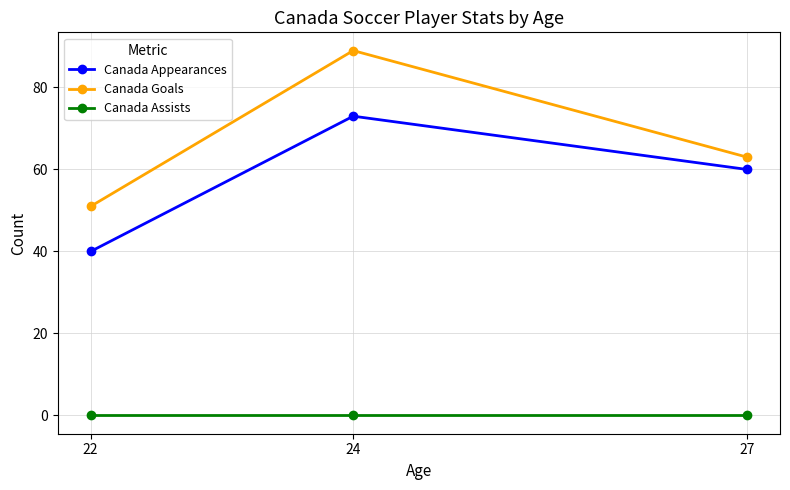

How many data points does each series have?

3